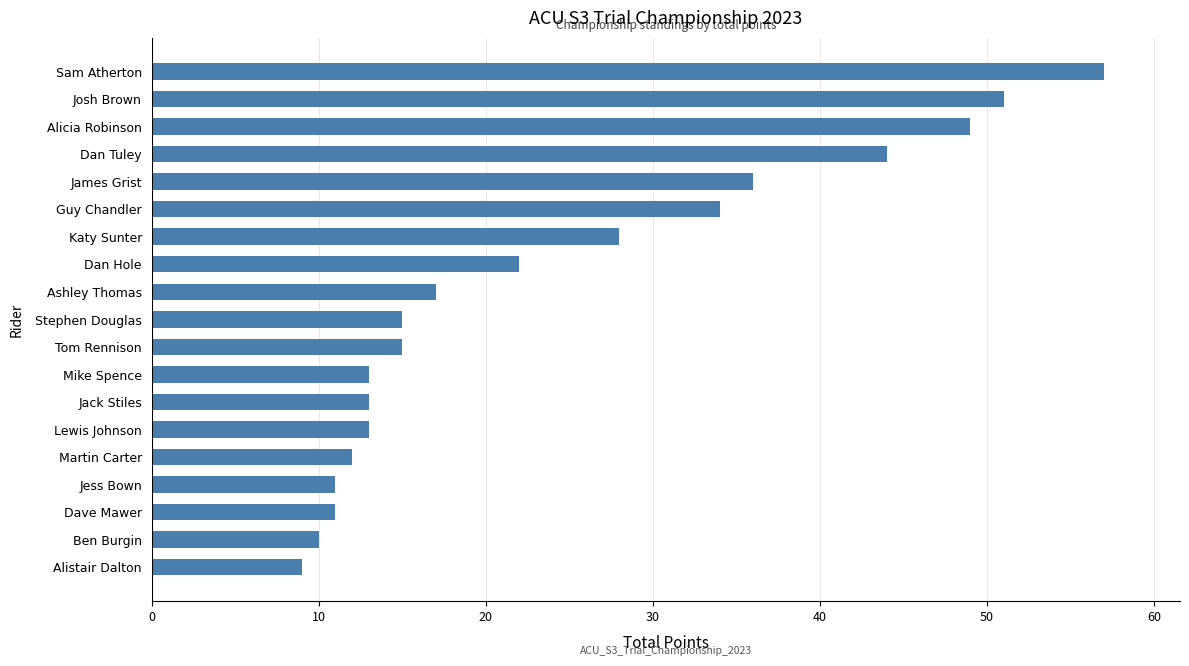

What is the average value?

24